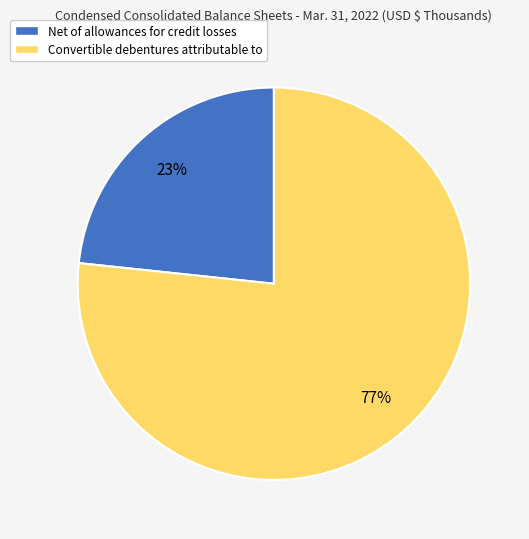

Count the number of slices in the pie.

2